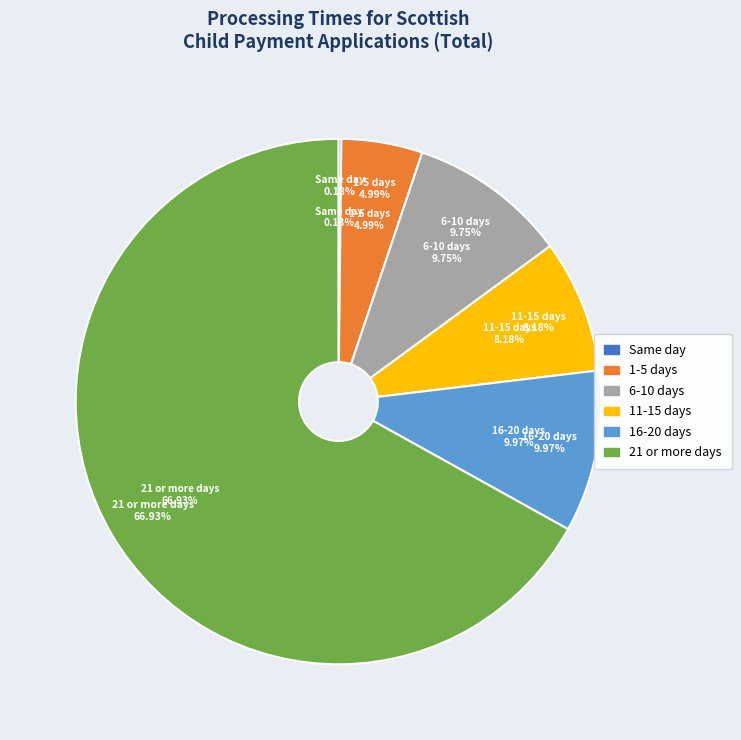

What is the majority slice?

21 or more days